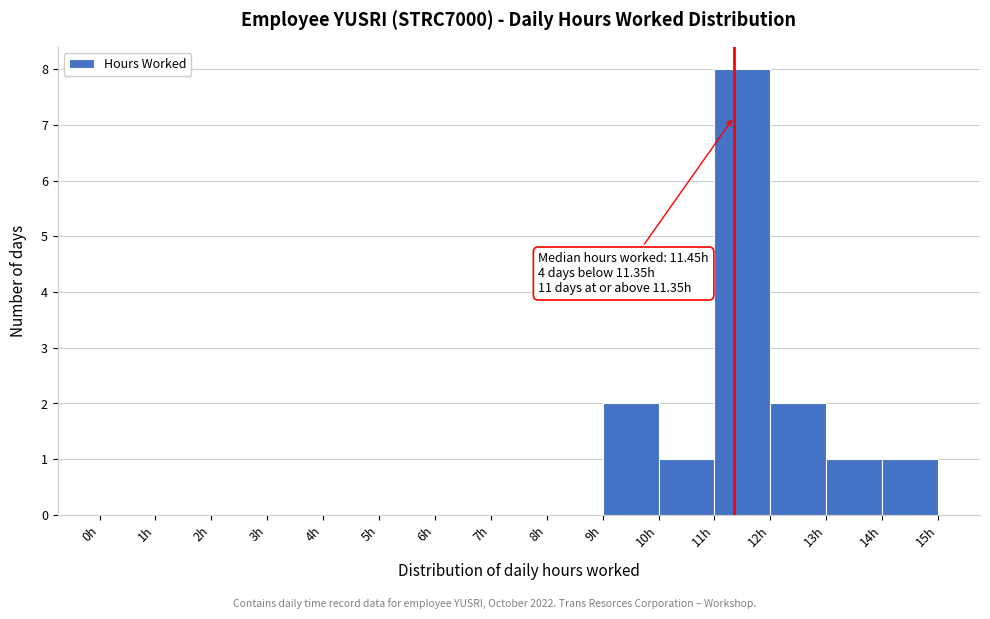

Which range on the x-axis has the tallest bar?

11 to 12